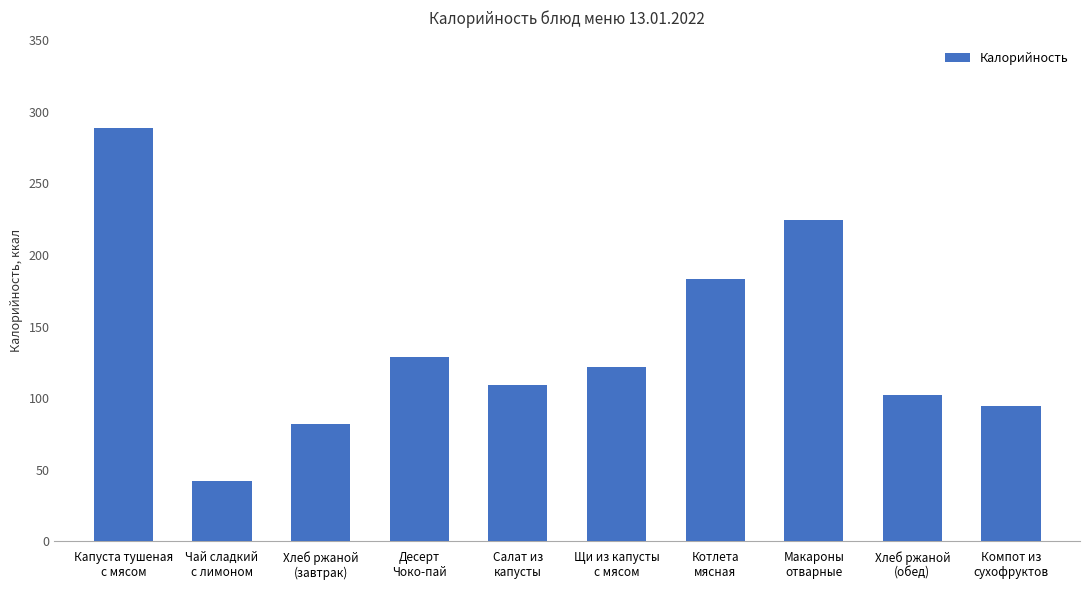

Reading left to right, extract all data points from this chart.

Капуста тушеная
с мясом=289.0	Чай сладкий
с лимоном=42.0	Хлеб ржаной
(завтрак)=82.0	Десерт
Чоко-пай=129.0	Салат из
капусты=109.0	Щи из капусты
с мясом=122.0	Котлета
мясная=183.0	Макароны
отварные=224.6	Хлеб ржаной
(обед)=102.0	Компот из
сухофруктов=94.2